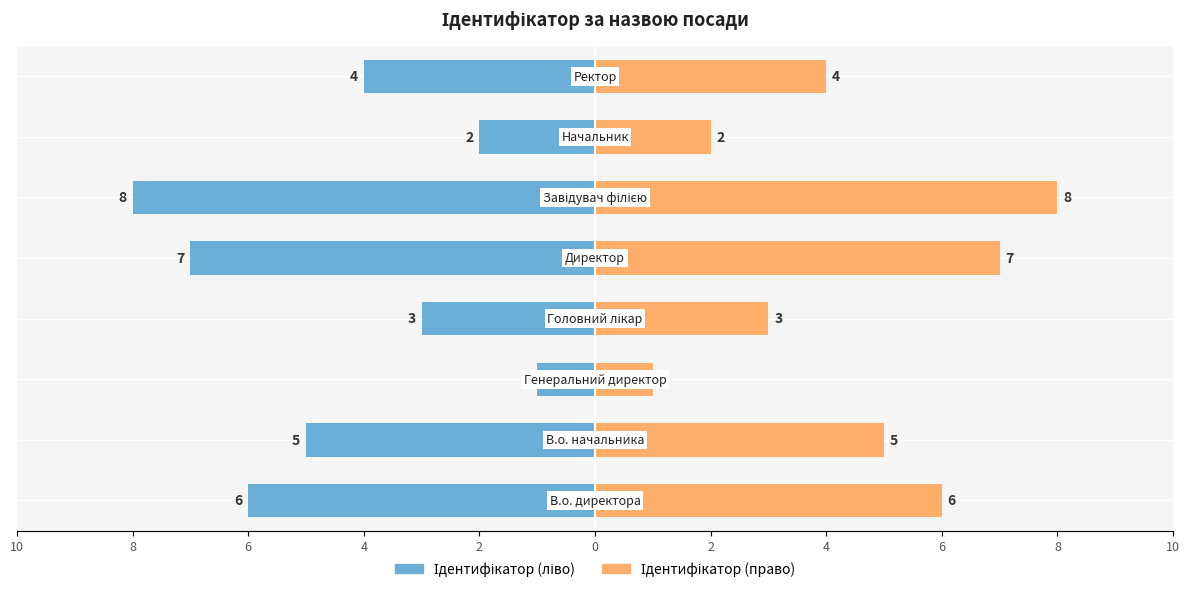

How many Ідентифікатор (право) values are between 3 and 7?

5